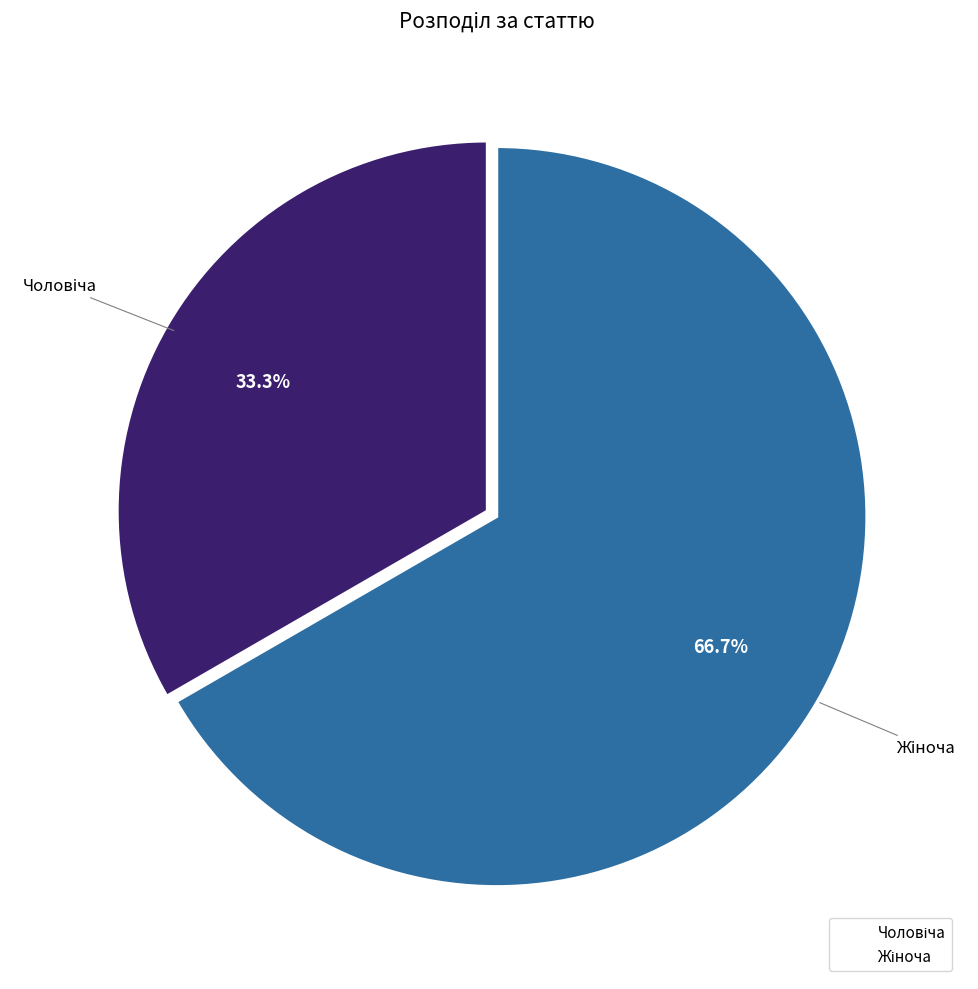

Does any single category account for the majority?

Yes